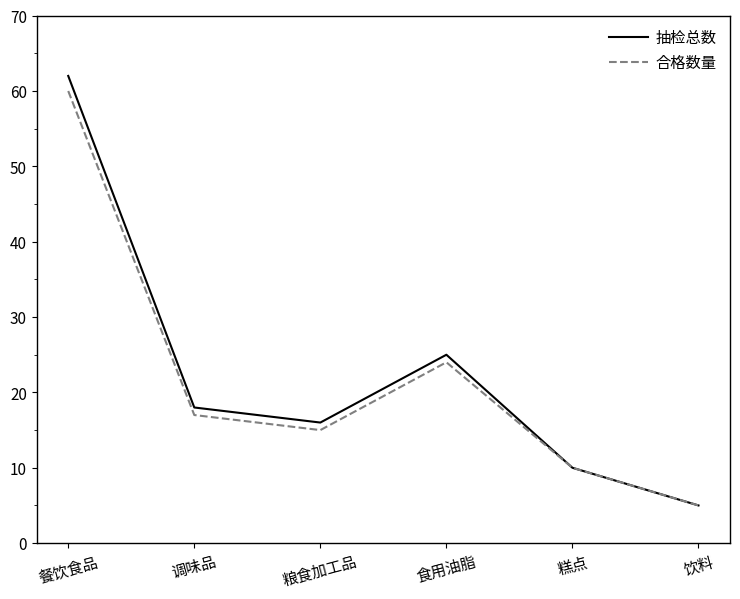

What is the minimum value shown in the chart?

5